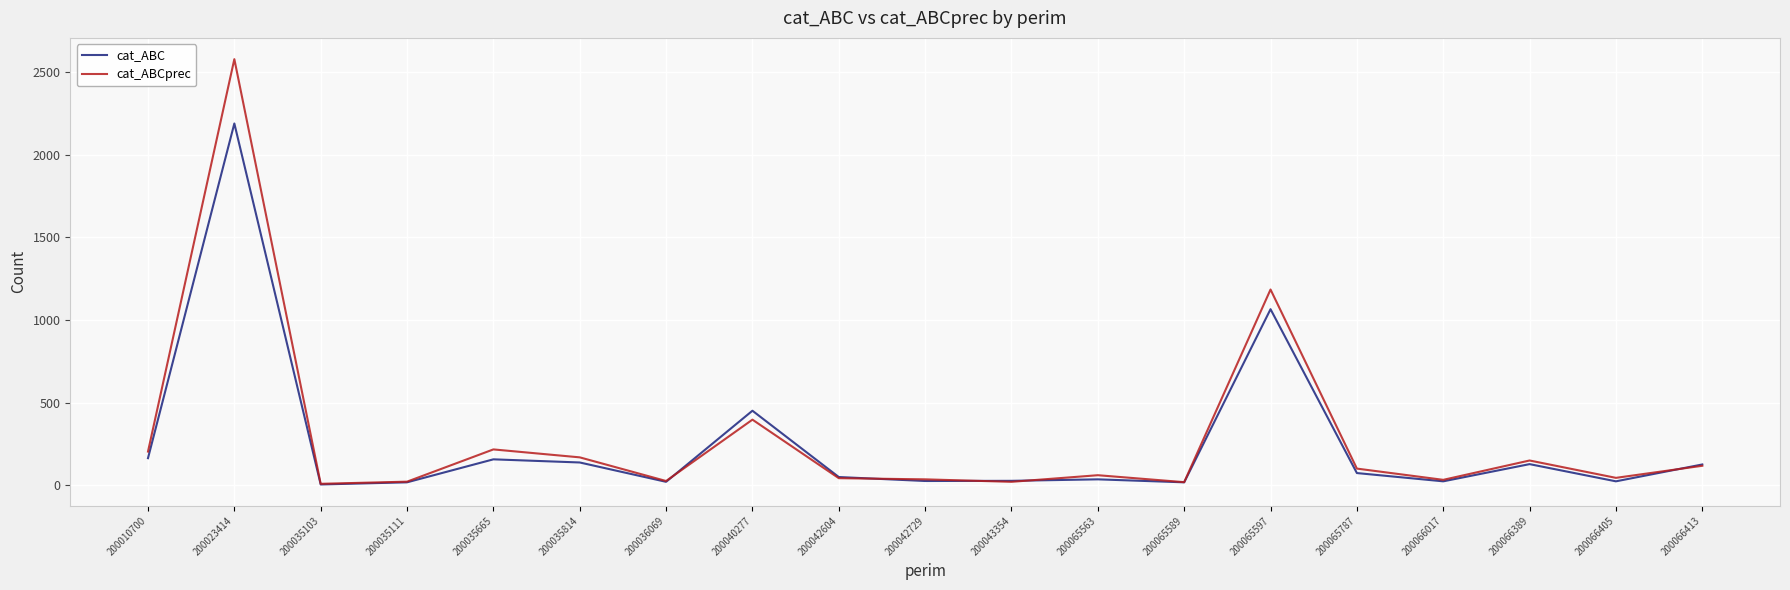

What are all the series names shown in the legend?

cat_ABC, cat_ABCprec